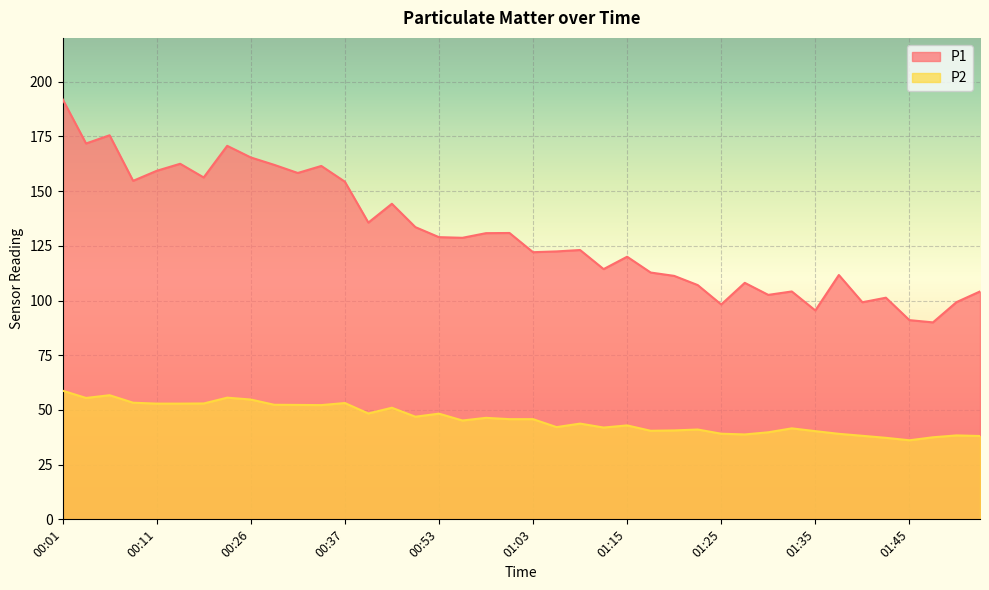

Which series has the largest range (max minus min)?

P1